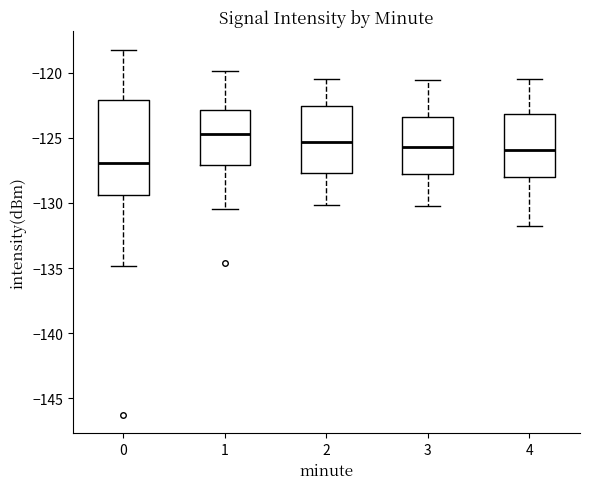

Where is the upper edge of the box at x = 0 on the y-axis? The values are not printed on the chart, so give them approximately, as read against the axis.

-122.0